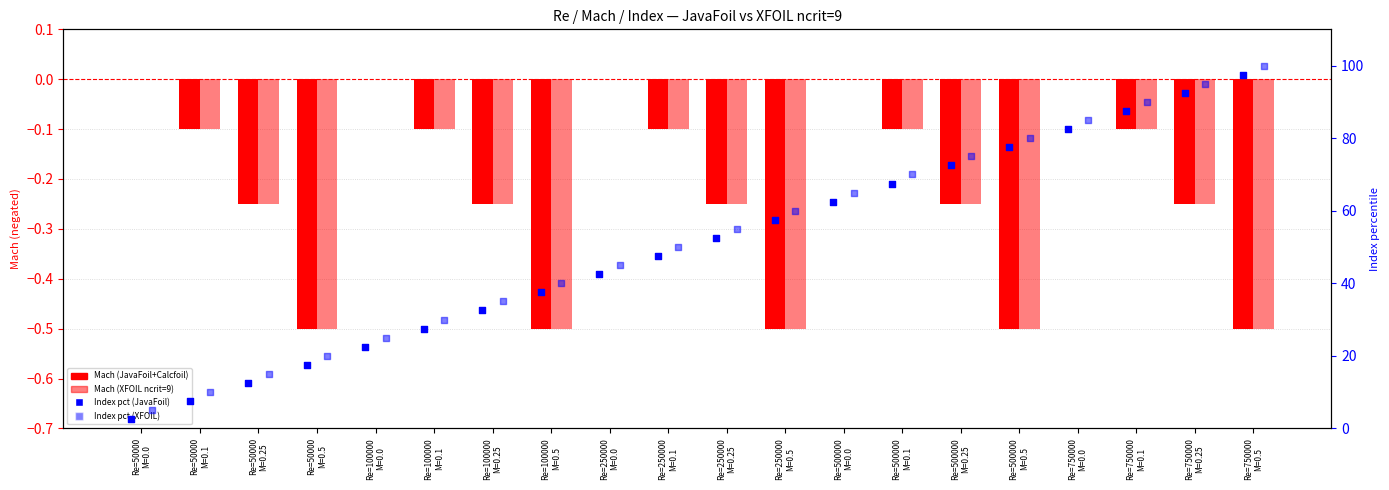

At how many categories does at least one series exceed 22?

16